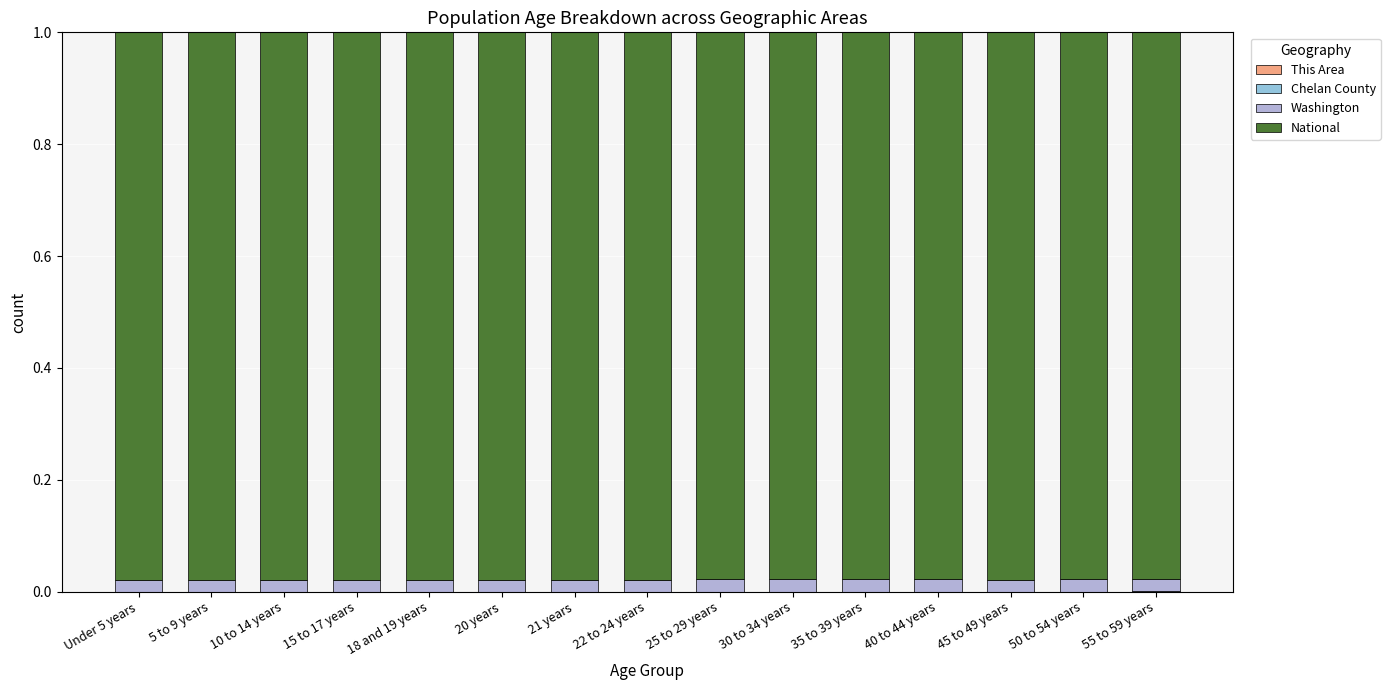

The value of National at 50 to 54 years is 1.0. True or false?

True